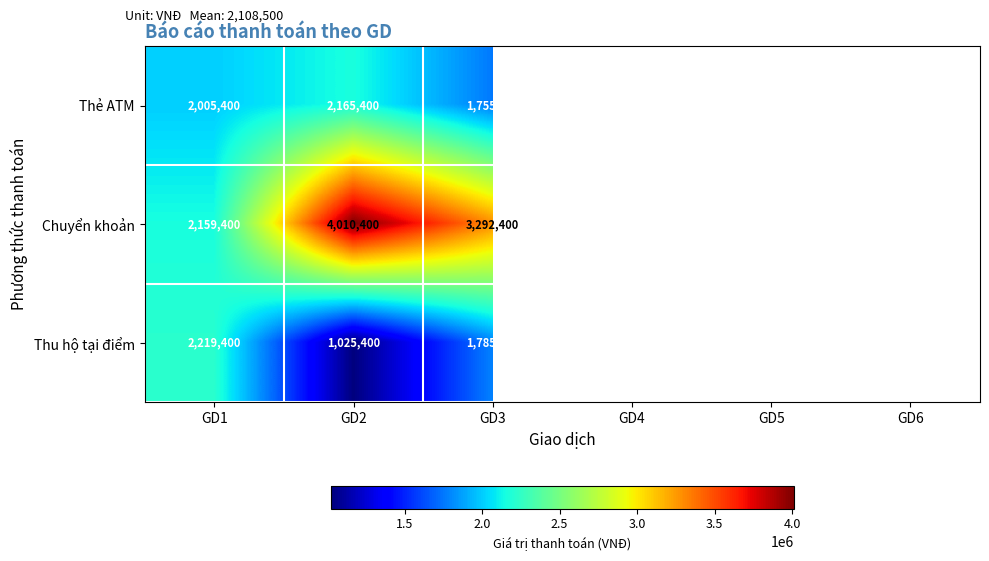

How many Chuyển khoản values are between 1713000 and 3292400?

4